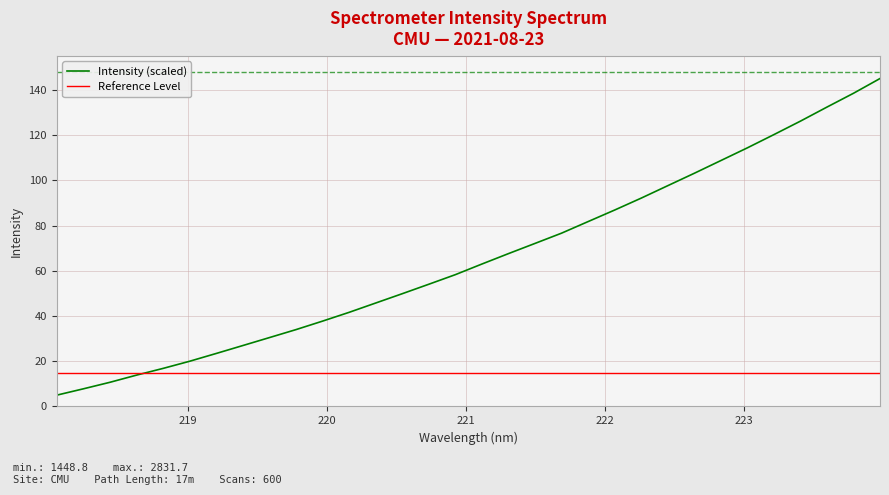

True or false: Intensity (scaled) has more than 0 points higher than both neighbors.

False